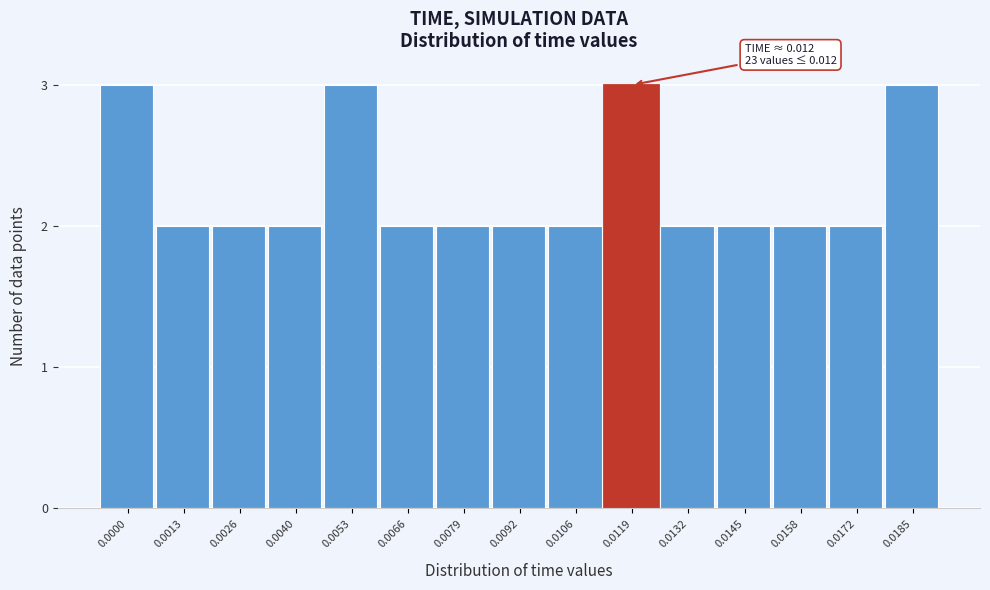

Reading left to right, what are all the values shown in this chart?

0.0000=3	0.0013=2	0.0026=2	0.0040=2	0.0053=3	0.0066=2	0.0079=2	0.0092=2	0.0106=2	0.0119=3	0.0132=2	0.0145=2	0.0158=2	0.0172=2	0.0185=3